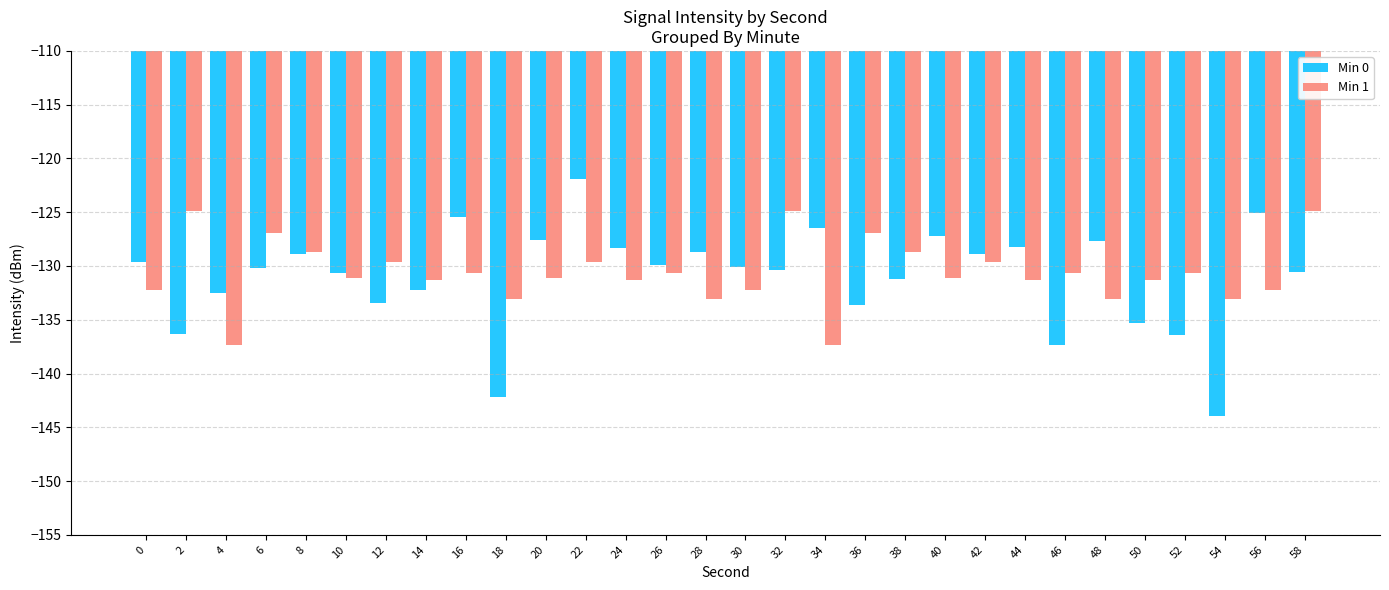

Which series has the largest total across all categories?

Min 1